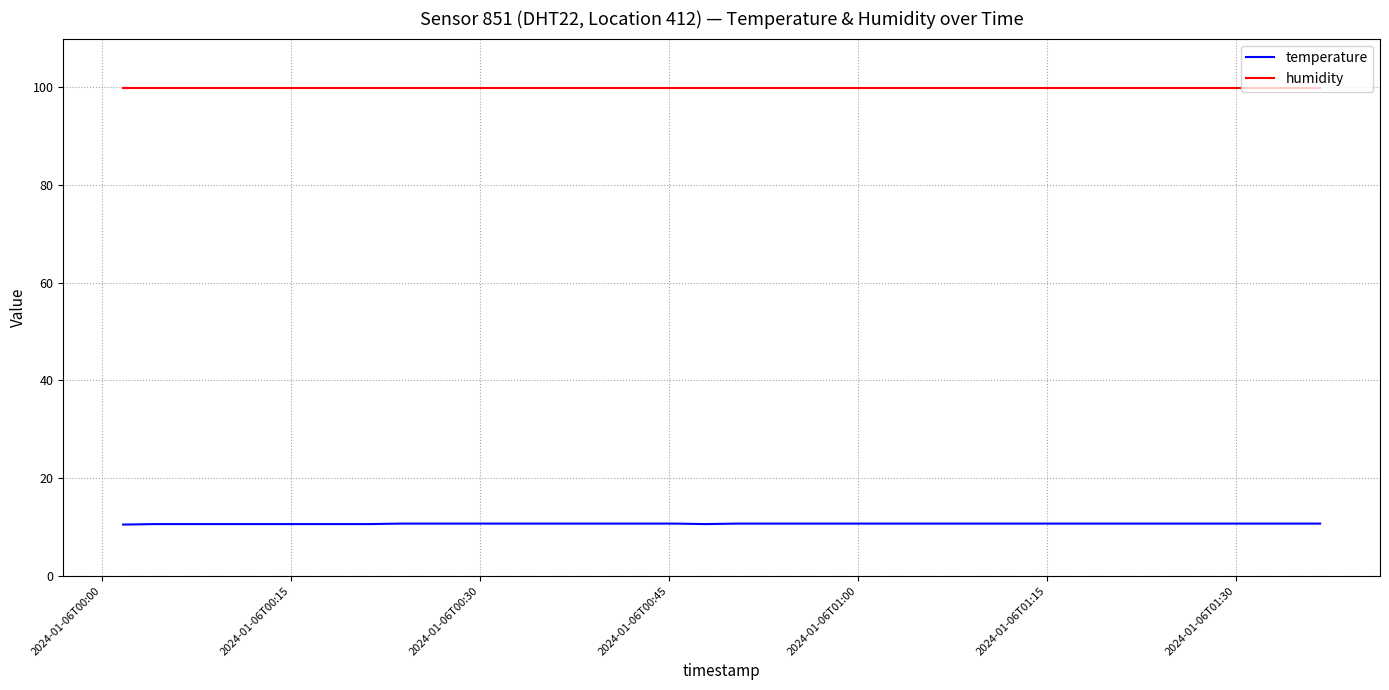

Rank the series by their maximum value, from highest to lowest.

humidity, temperature